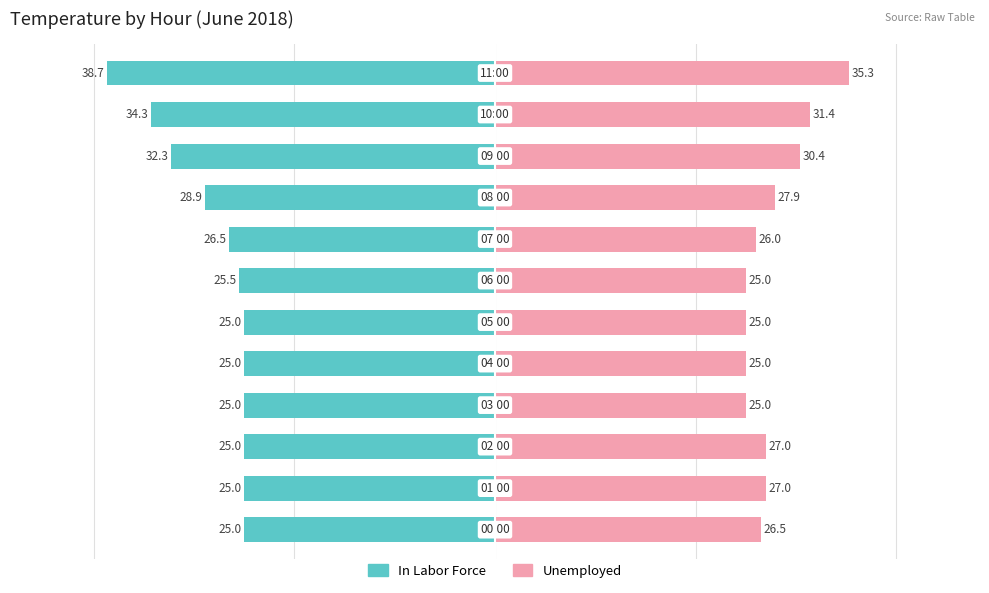

At which label is In Labor Force closest to -31?

9